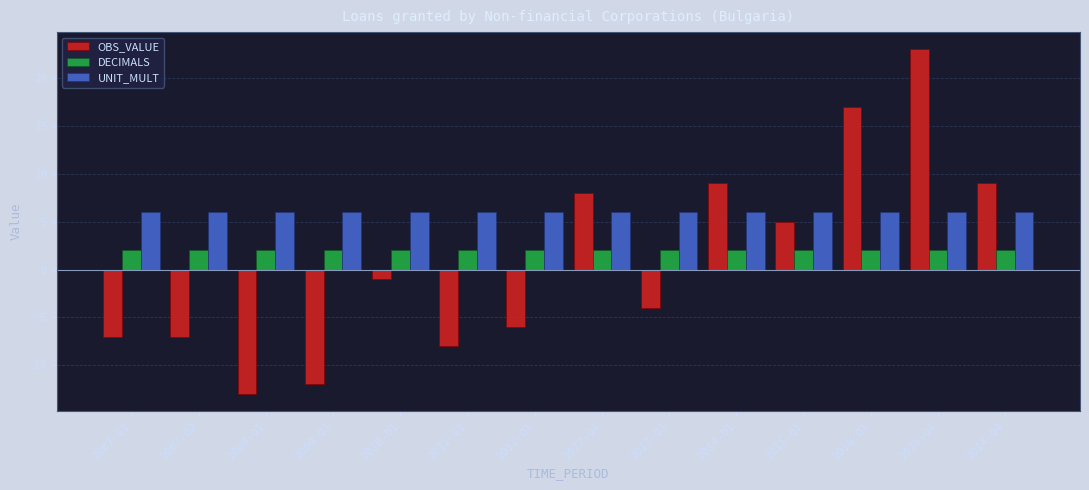

How many distinct data groups are displayed?

3